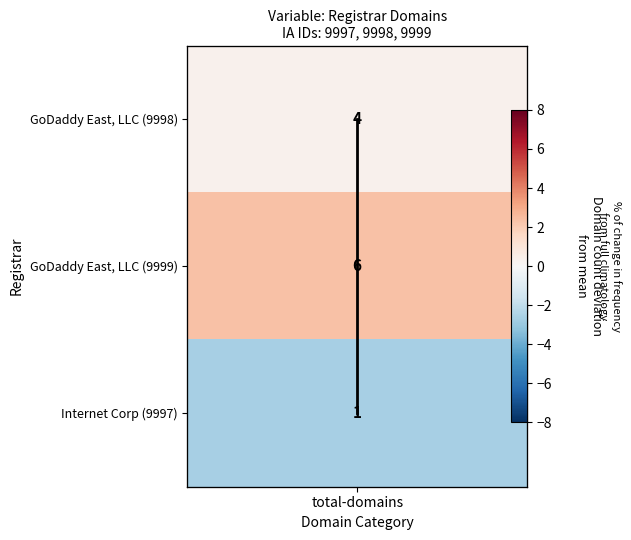

Which category has the lowest value across all series?

total-domains